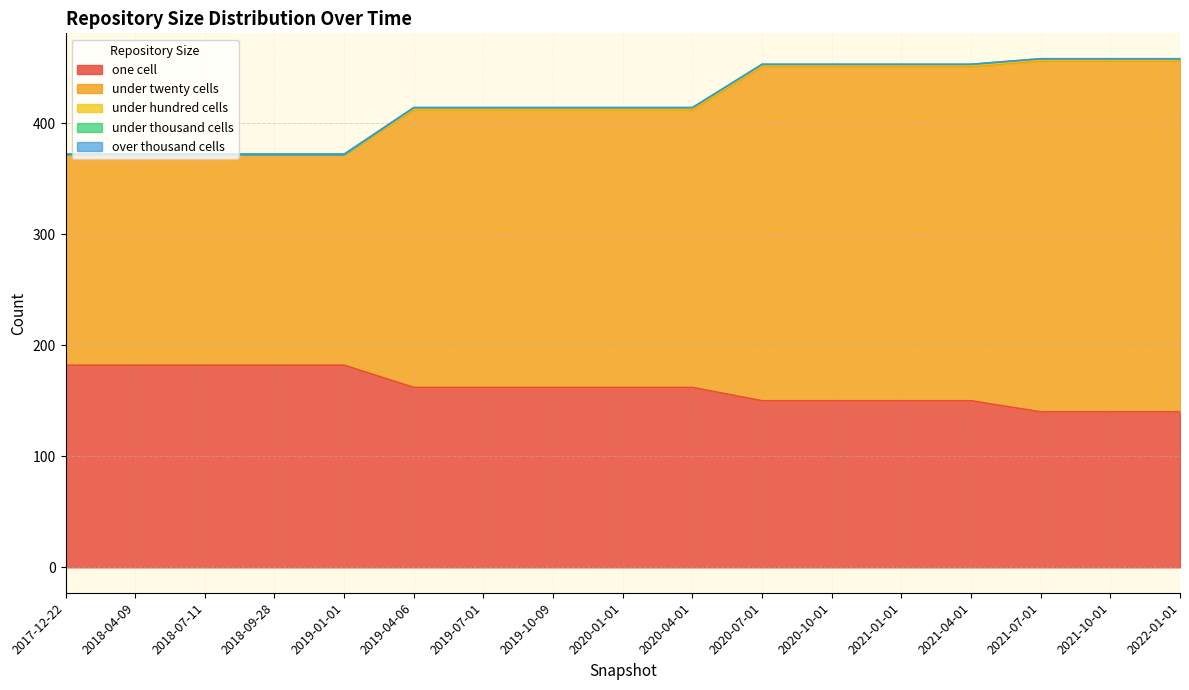

Is the value of over_thousand_cells at 2018-04-09 greater than the value of one_cell at 2020-01-01?

No